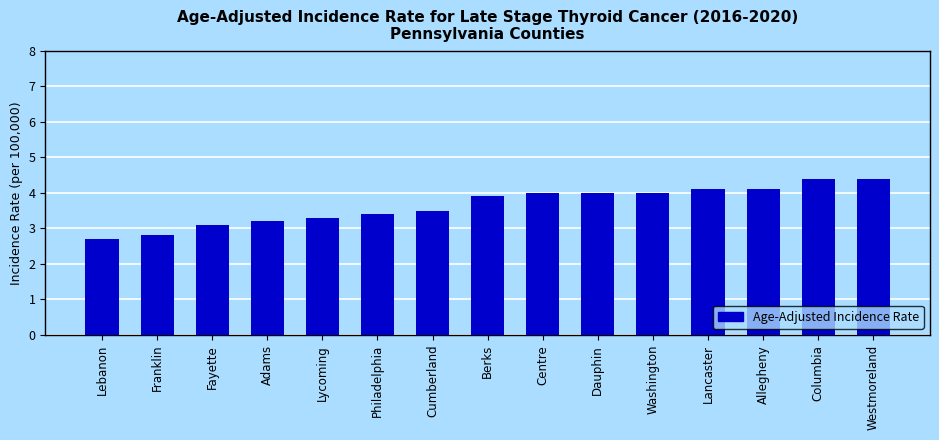

The chart shows a value of 5.6 at Adams. True or false?

False